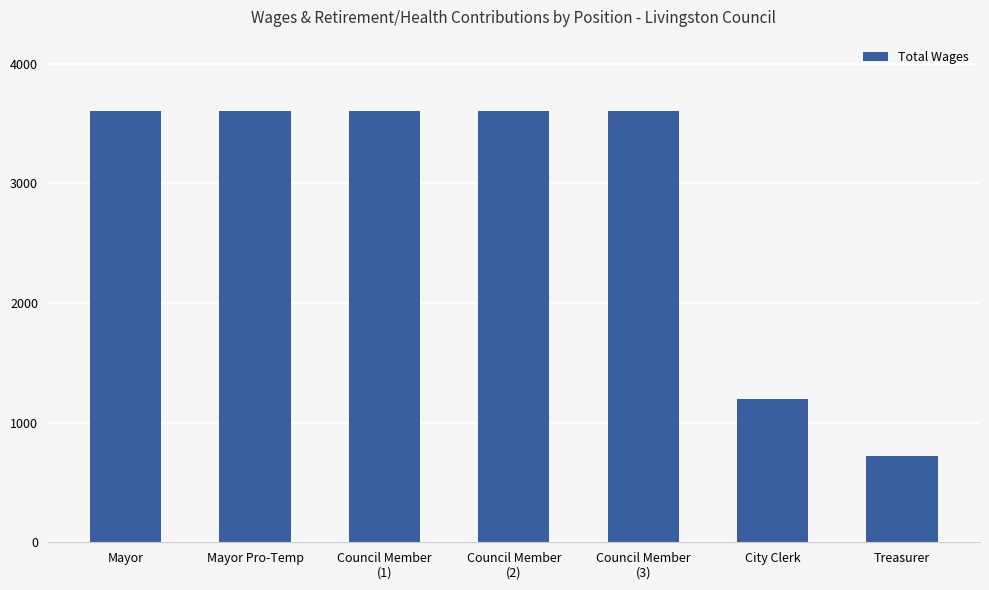

Count the number of categories in the chart.

7